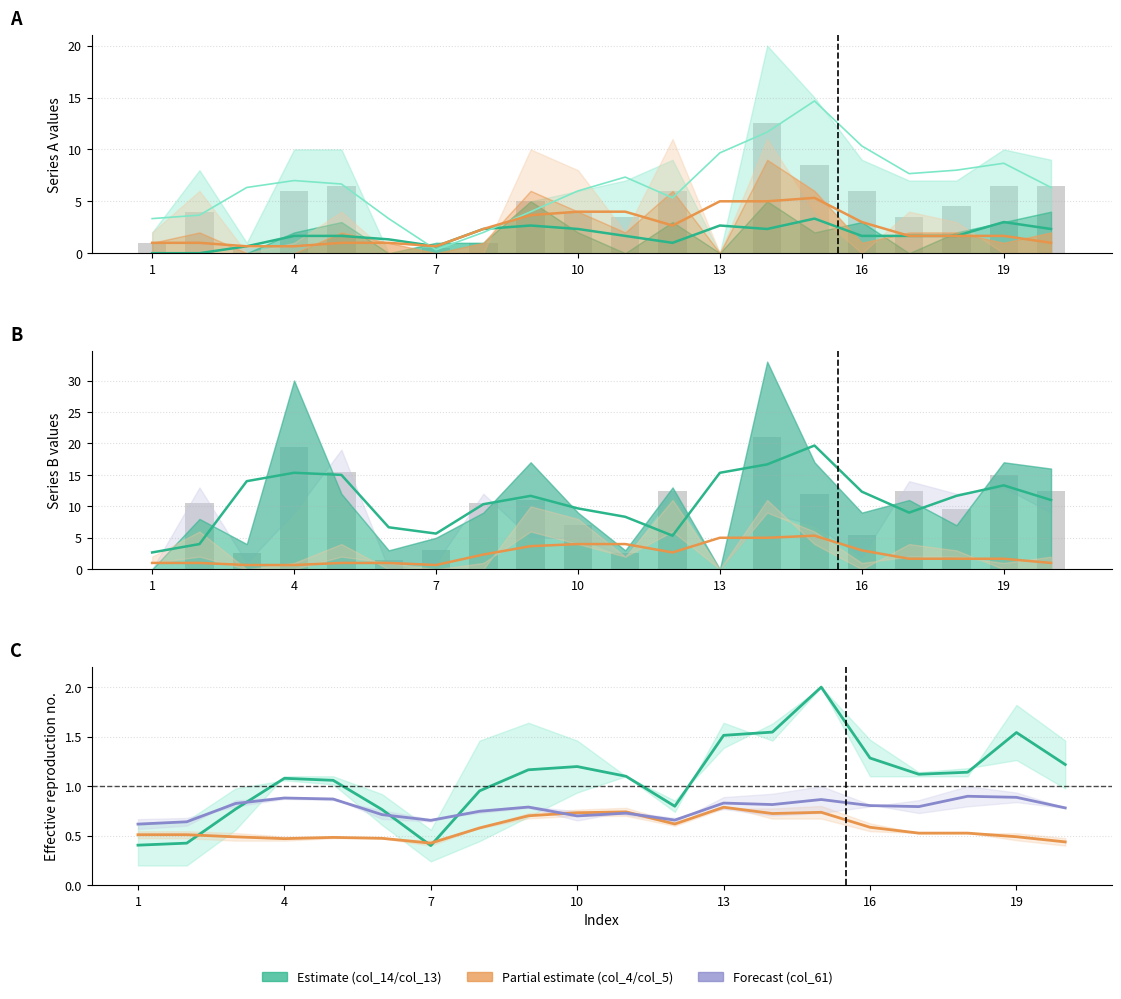

What is the maximum value shown in the chart?

33